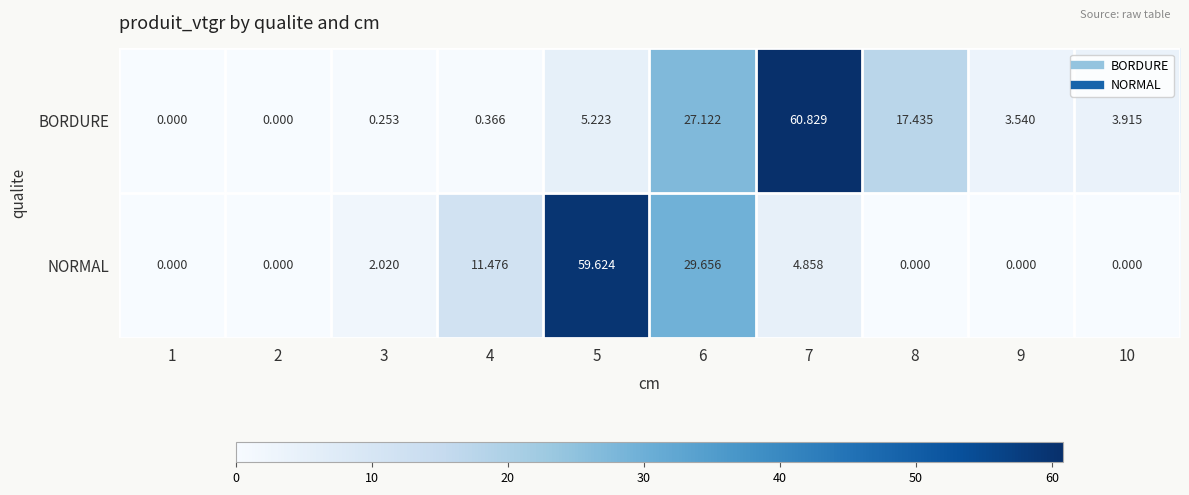

Which series has the widest spread of values?

BORDURE